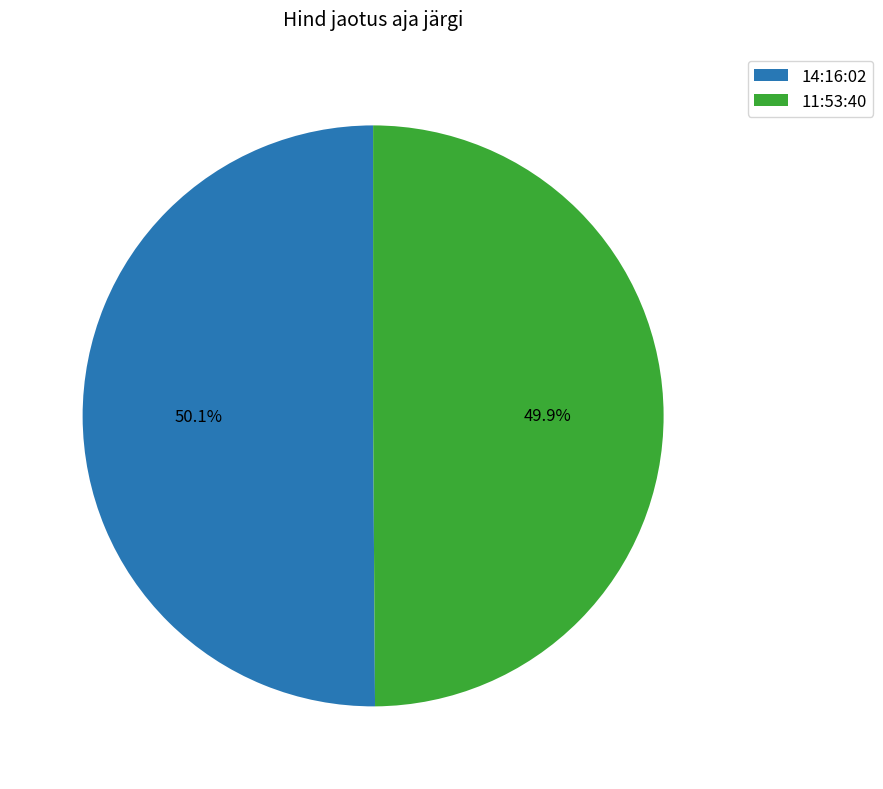

Is the sum of 14:16:02 and 11:53:40 greater than half?

Yes